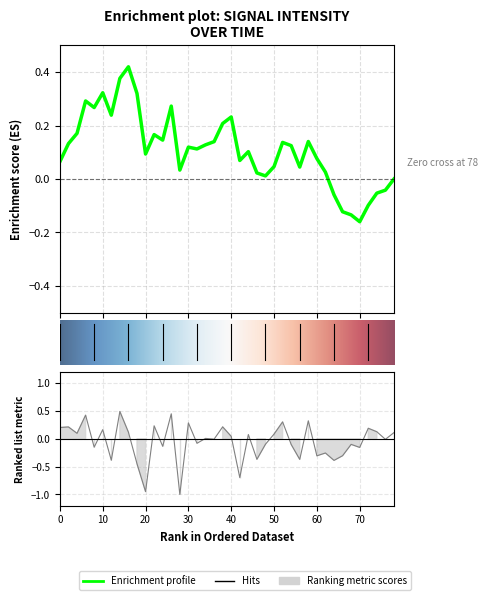

Reading left to right, list all the values displayed in this chart.

0.2	0.2	0.1	0.4	-0.2	0.2	-0.4	0.5	0.1	-0.4	-0.9	0.2	-0.1	0.4	-1.0	0.3	-0.1	0.0	-0.0	0.2	0.0	-0.7	0.1	-0.4	-0.1	0.1	0.3	-0.1	-0.4	0.3	-0.3	-0.3	-0.4	-0.3	-0.1	-0.2	0.2	0.1	-0.0	0.1